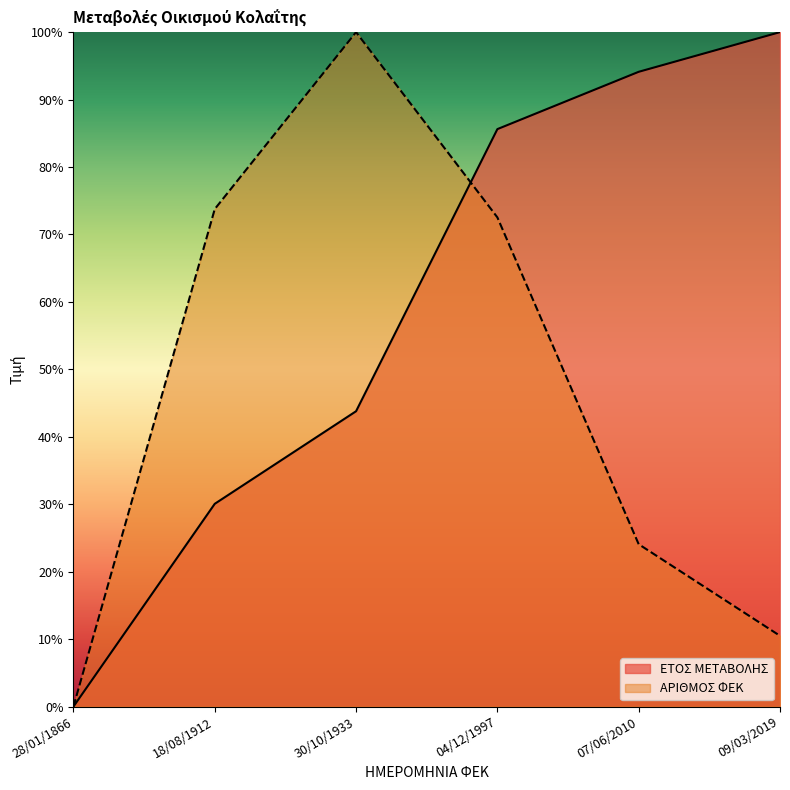

How many lines are shown in the chart?

2